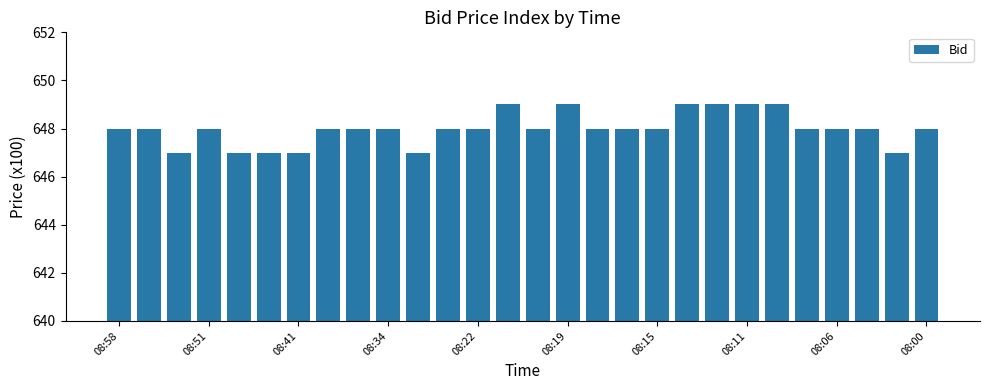

Are the bars grouped side by side (vs. stacked)?

No